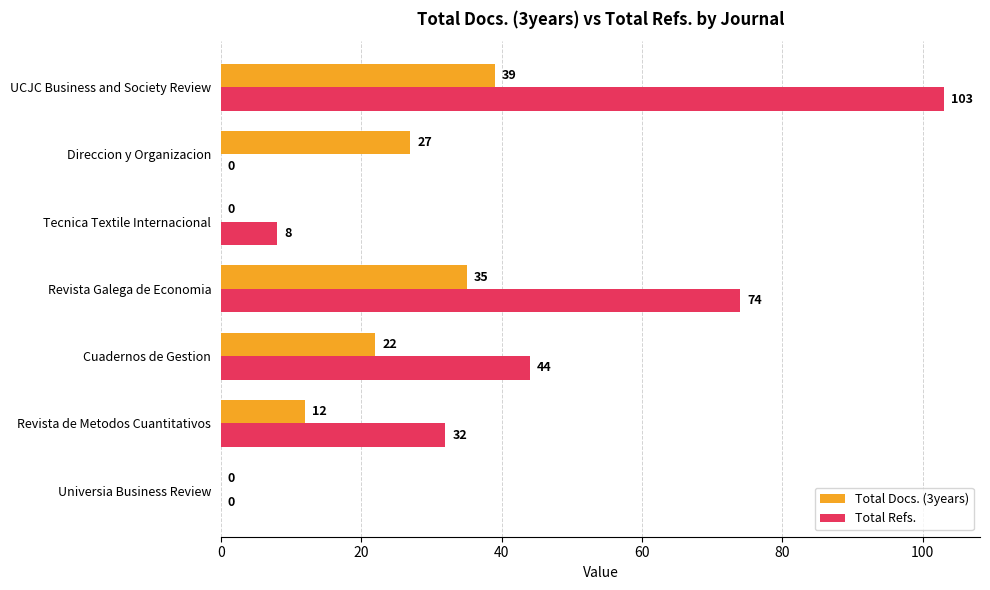

What is the sum of all Total Docs. (3years) values?

135